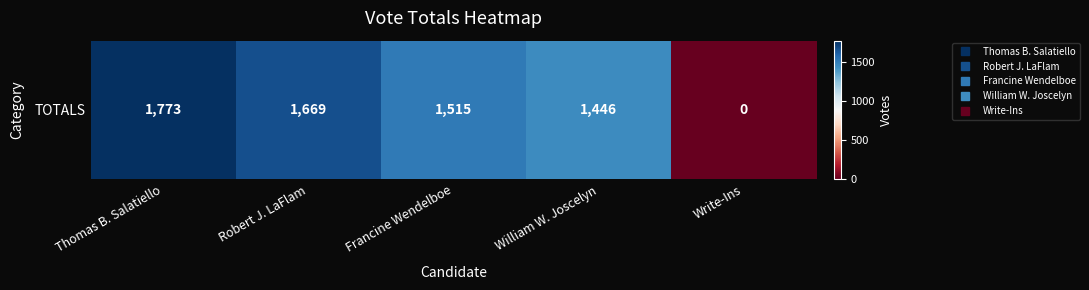

What is the change in value from Robert J. LaFlam to Write-Ins?

-1669